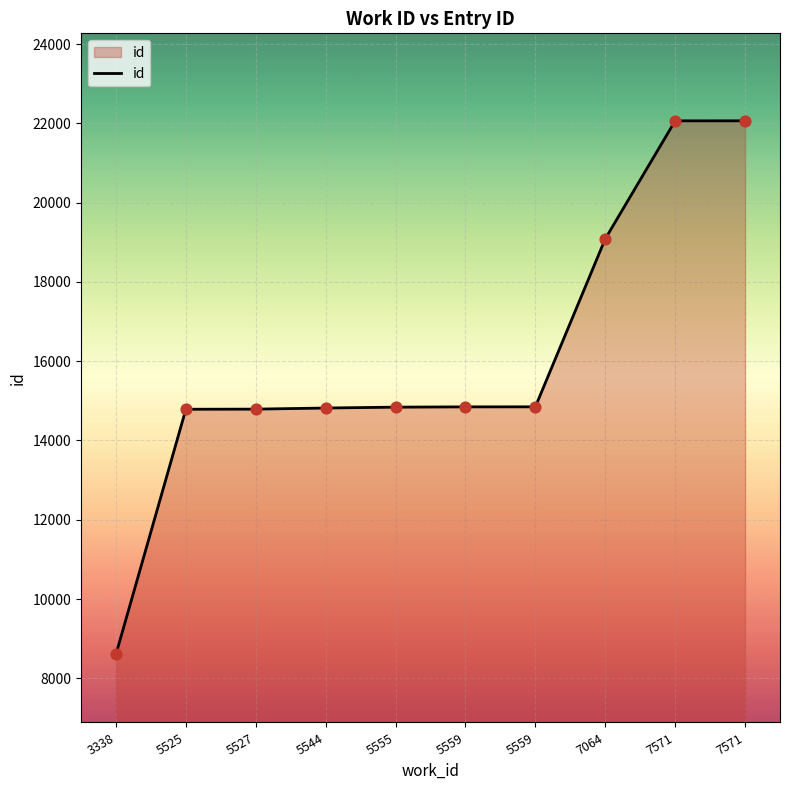

Approximately how many times larger is the value at 3338 compared to 5544?

0.6